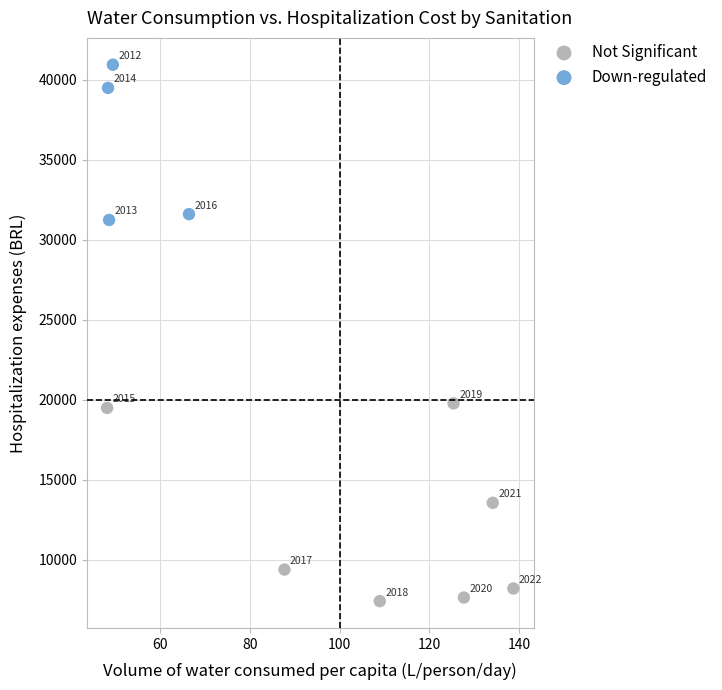

Which series has the widest spread of Y values?

Not Significant